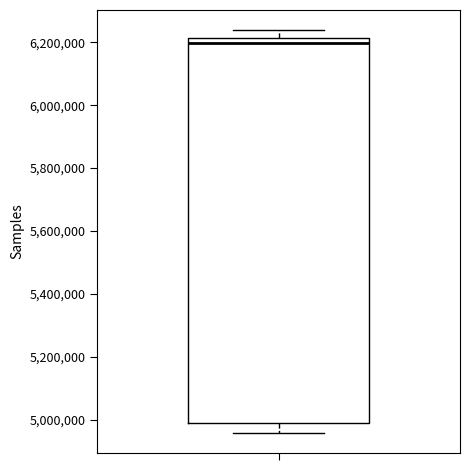

Transcribe this box plot: give where the median line is, the range the box spans, and where the two whiskers end, as read against the y-axis. The values are not printed on the chart, so give them approximately, as read against the axis.

median 6200000, box 5000000 to 6220000, whiskers 4960000 to 6240000